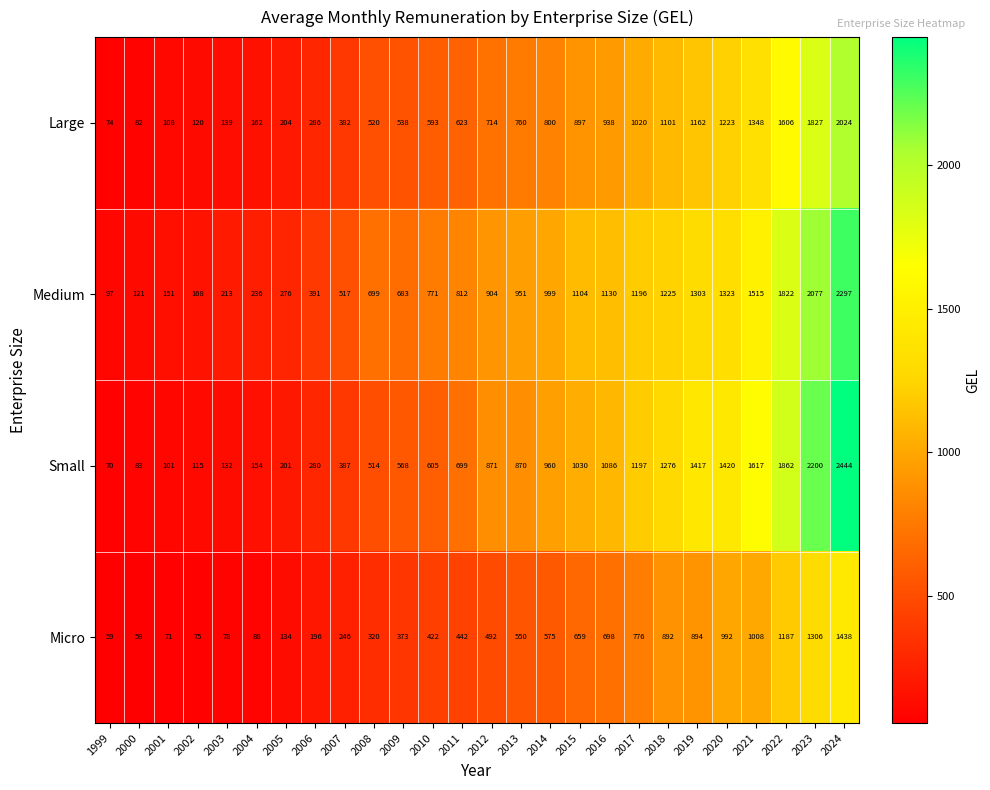

Which series has the largest total across all categories?

Medium